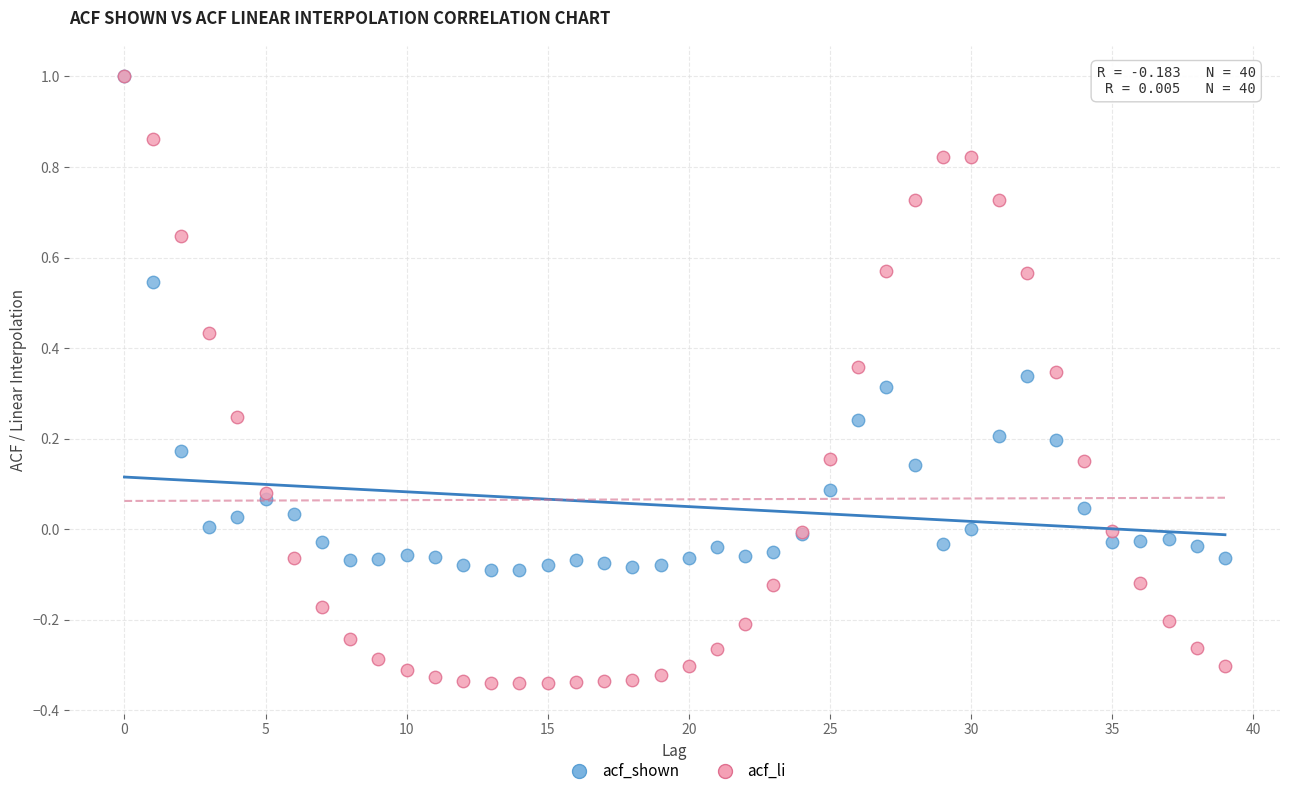

What are all the series names shown in the legend?

acf_shown, acf_li